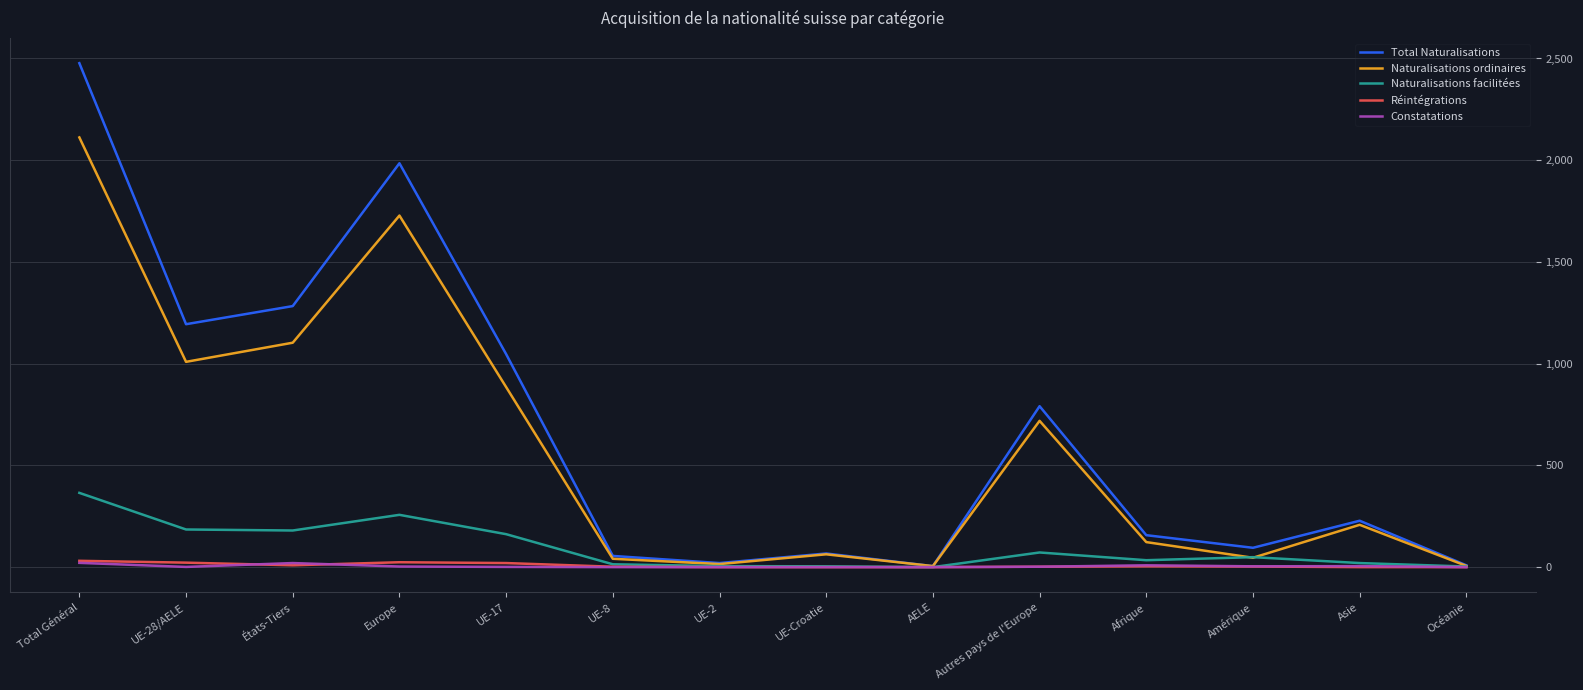

Count the number of categories in the chart.

14